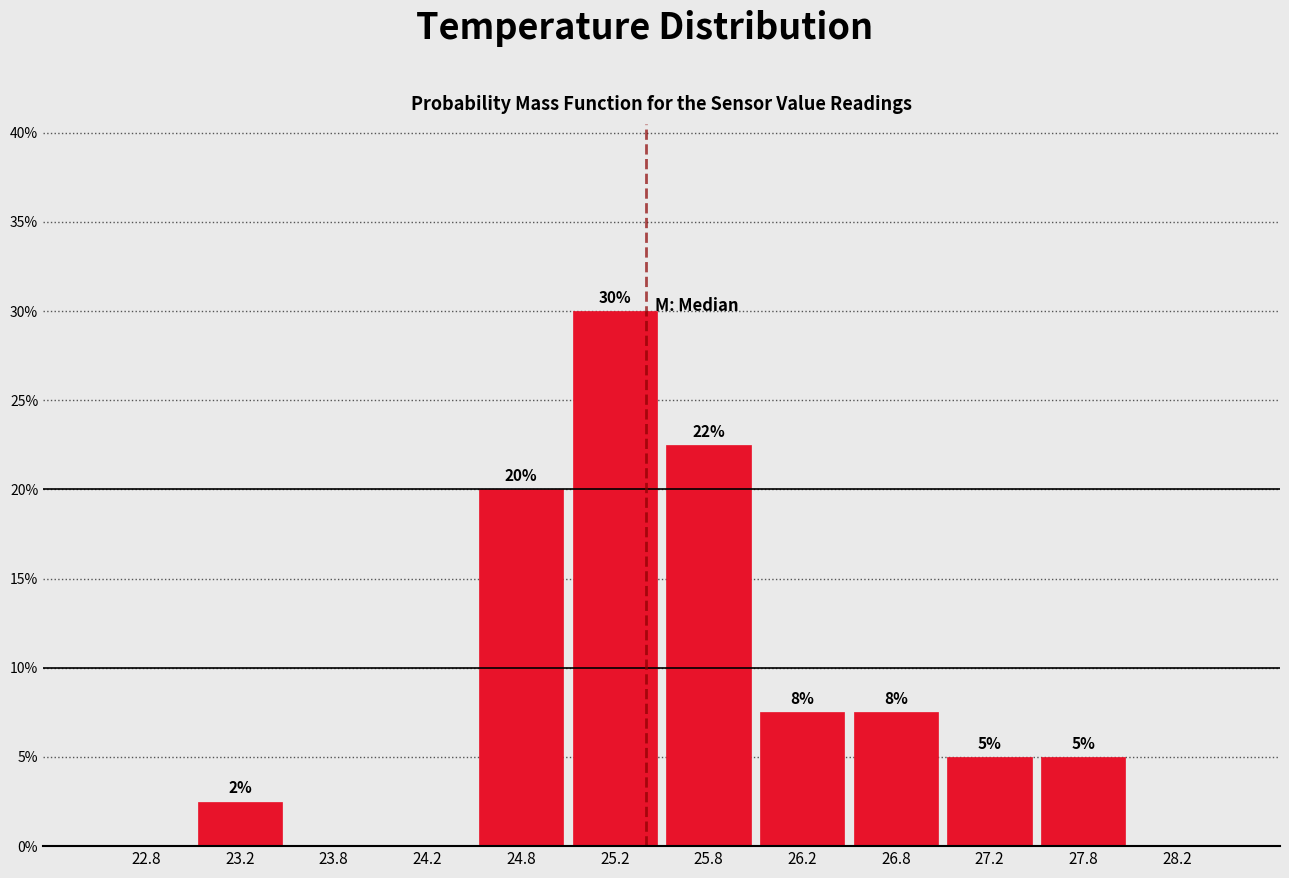

Over which range of the x-axis is the bar tallest?

25.0 to 25.5